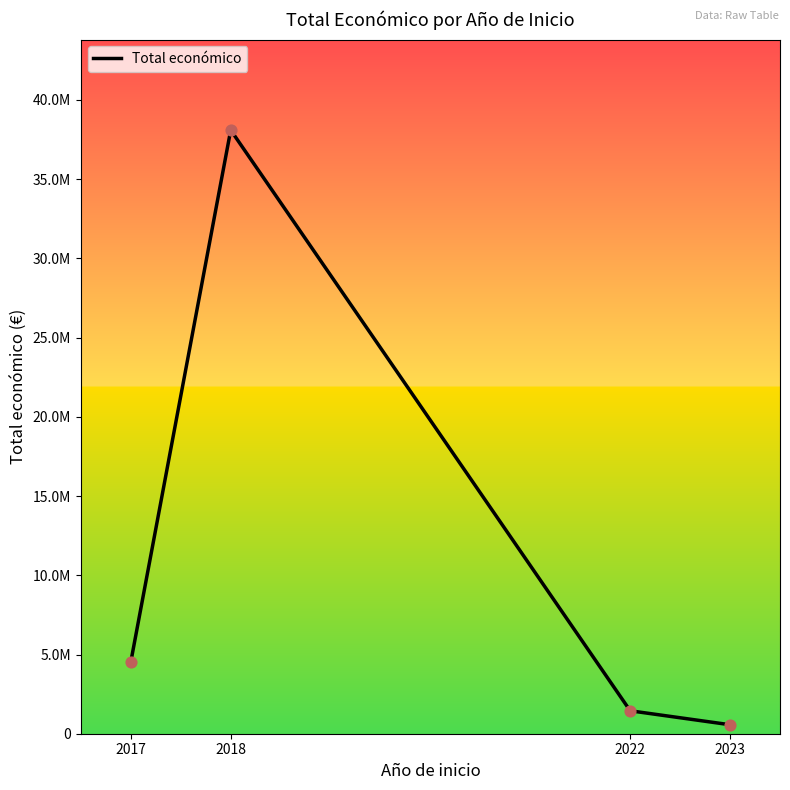

Between 2017 and 2023, which is larger?

2017